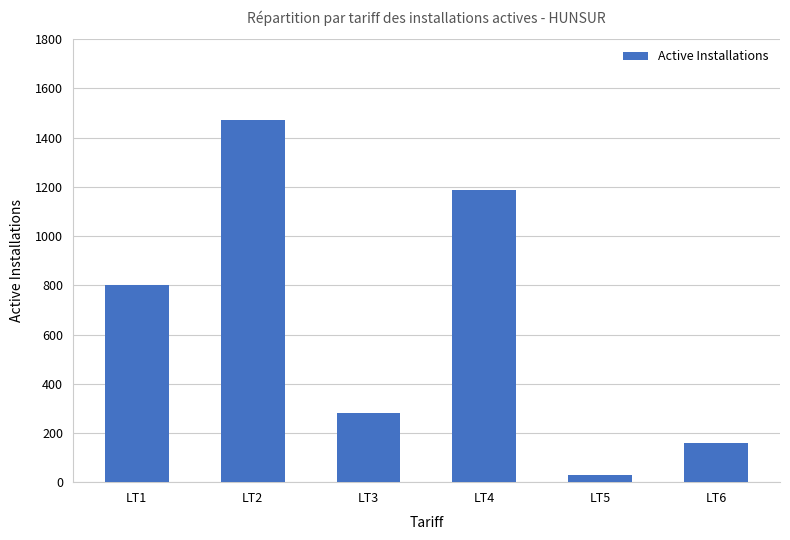

The value at LT6 is 88. True or false?

False